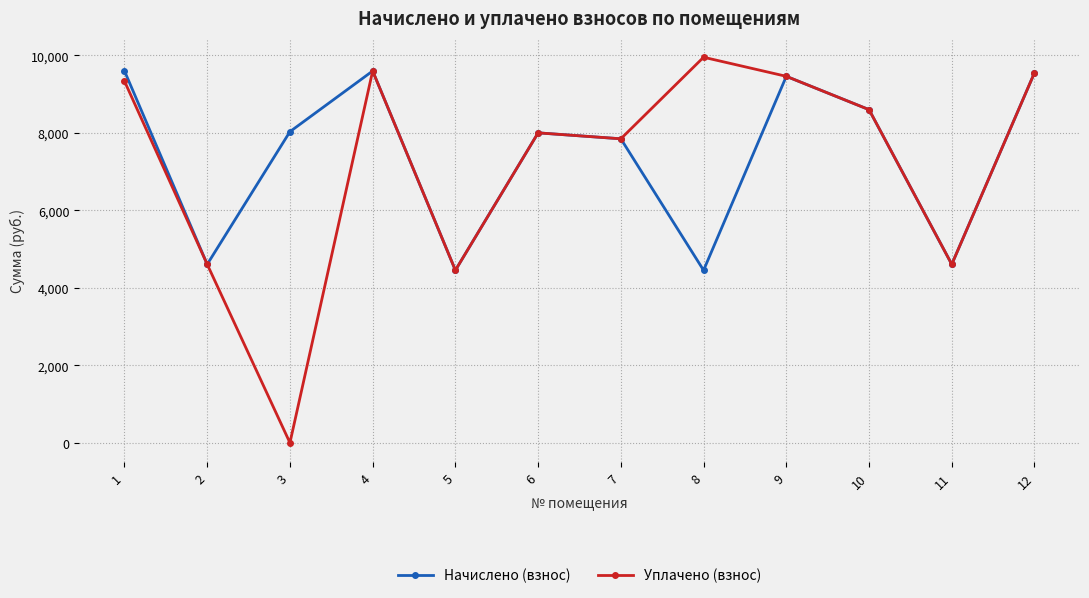

How many lines are shown in the chart?

2